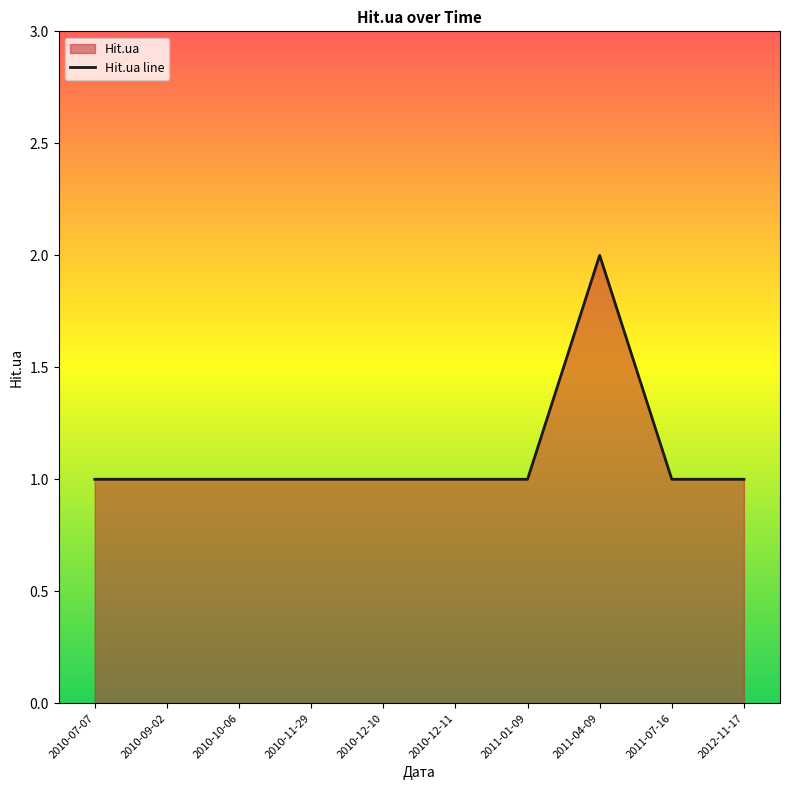

What is the average value?

1